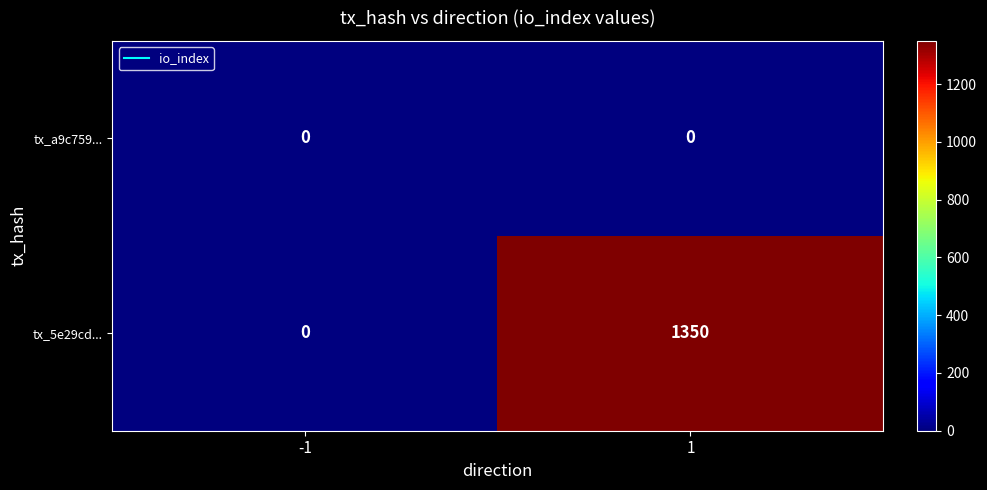

Is the value of tx_5e29cd... at 1 greater than the value of tx_a9c759... at 1?

Yes